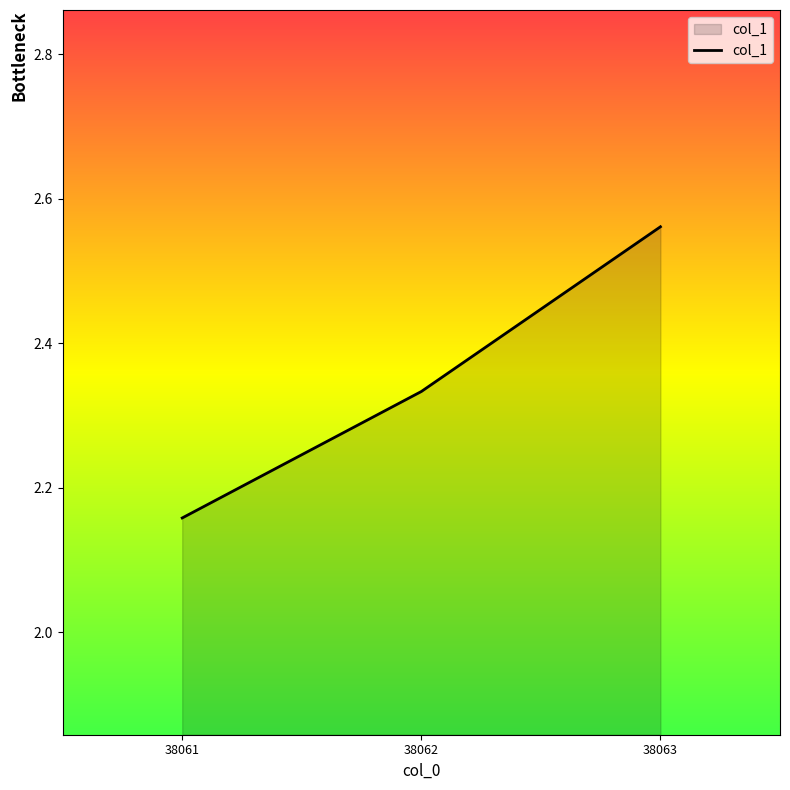

What is the difference between the maximum and minimum values?

0.4